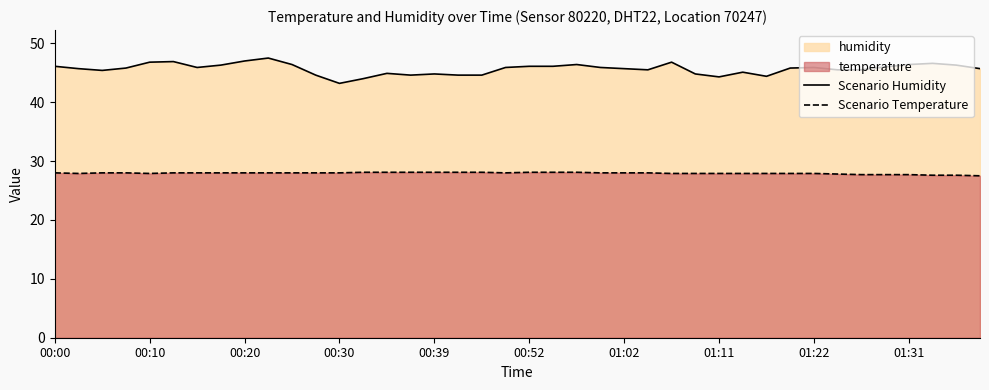

How many interior local valleys does the Scenario Humidity series have?

7